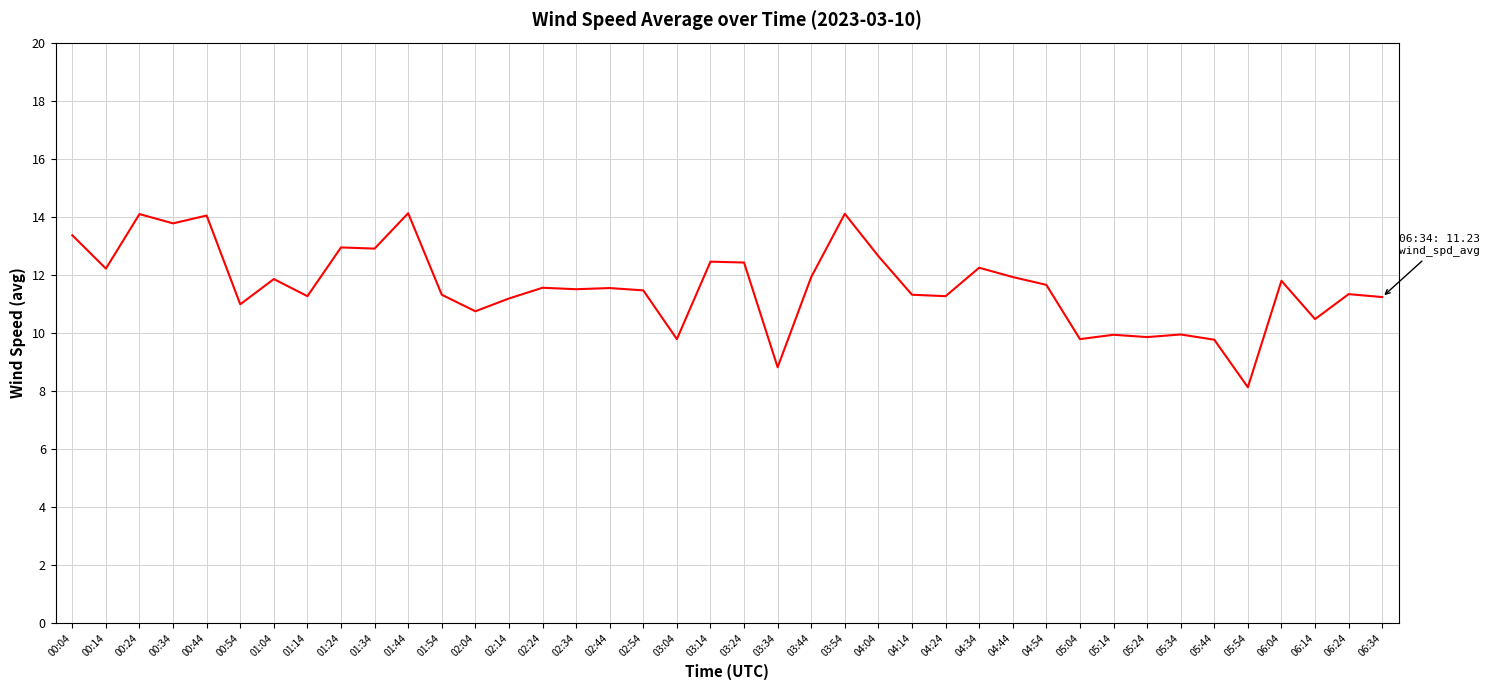

Approximately how many times larger is the value at 06:14 compared to 00:04?

0.8